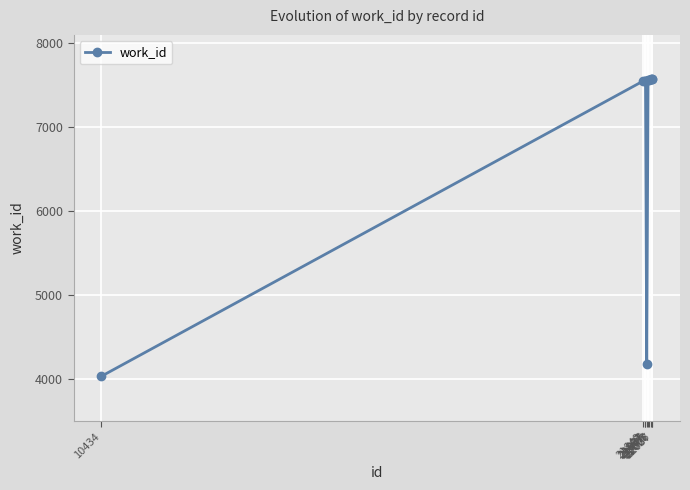

What is the sum of all values?

68658